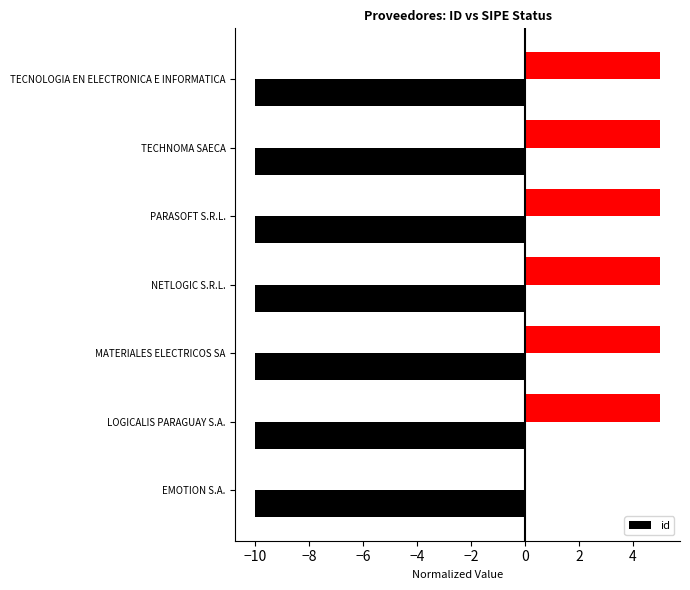

What is the value of the 5th bar from the left?

-10.0